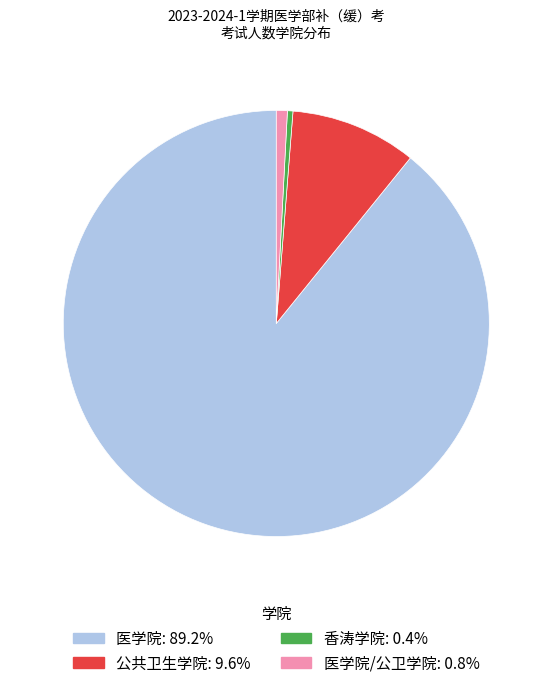

Is there a majority slice in this chart?

Yes